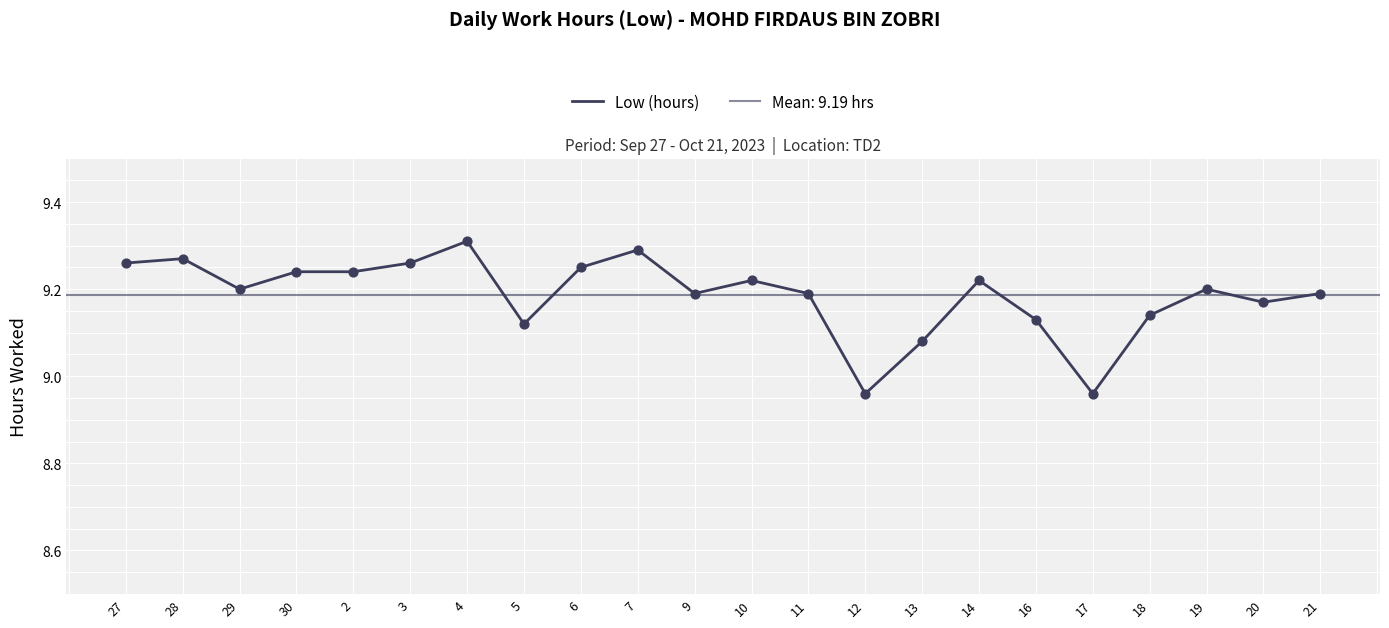

Which has a higher value, 6 or 9?

6